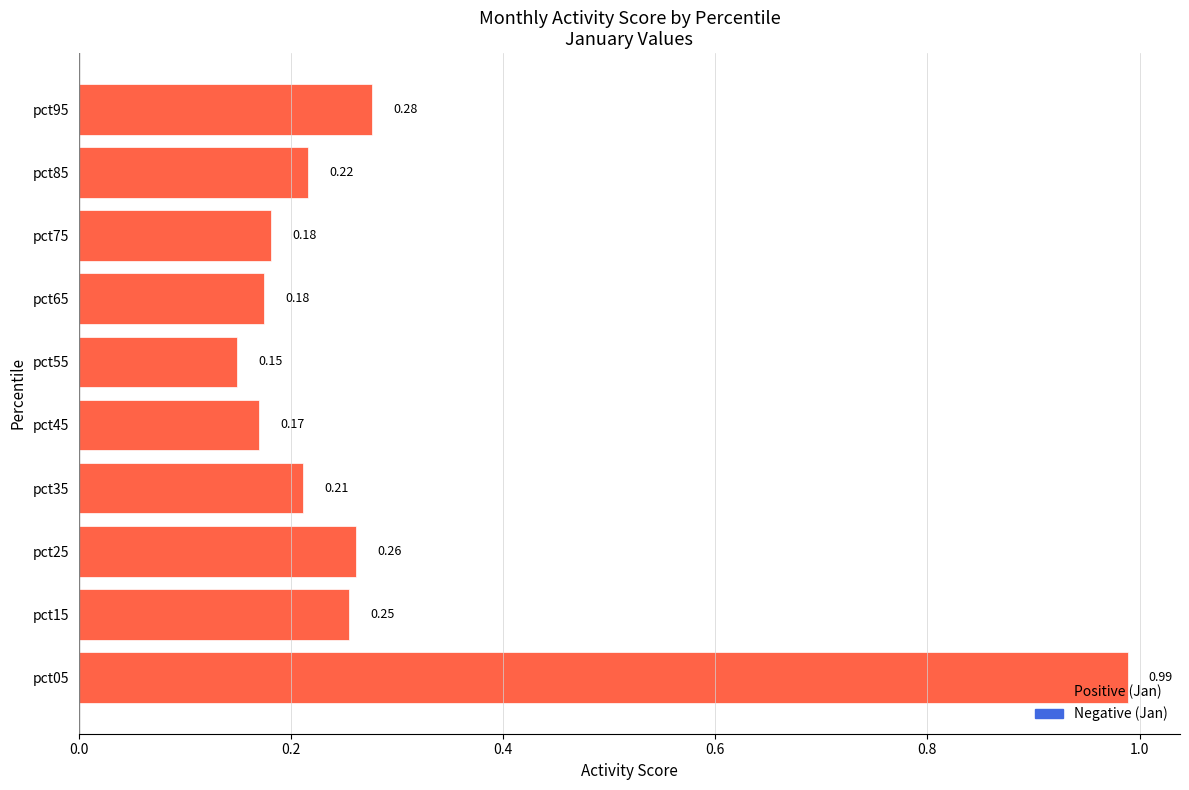

What is the difference between the maximum and minimum values?

0.8